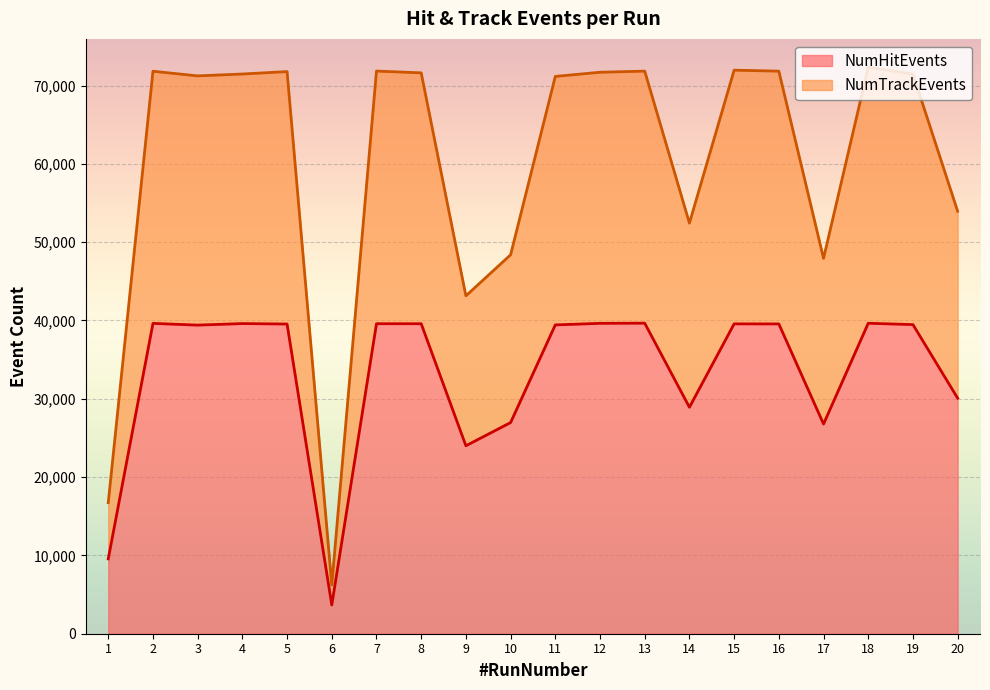

What is the greatest value displayed?

72329